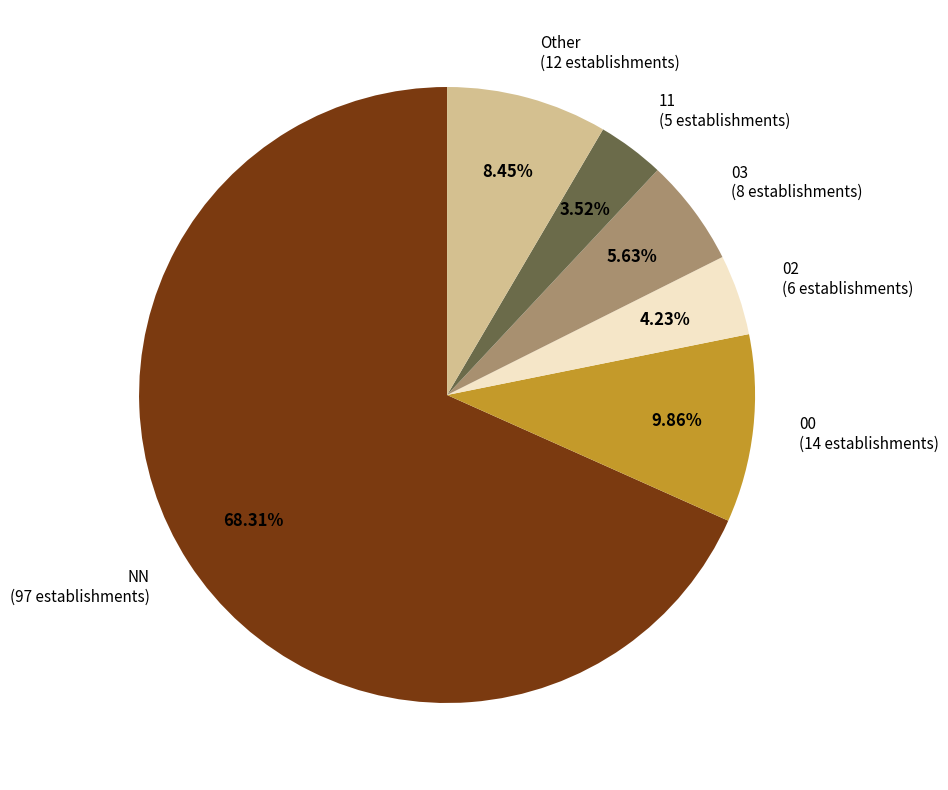

What is the ratio of the value at 03 to the value at NN?

0.1